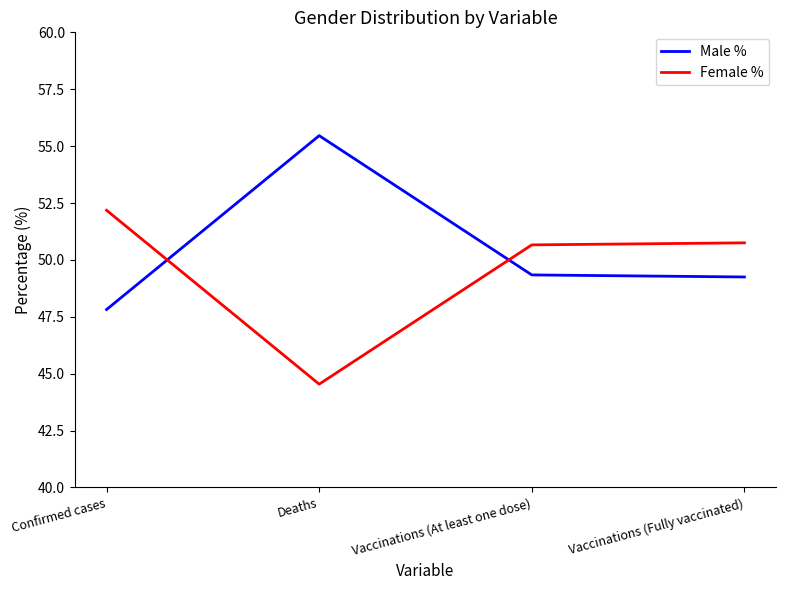

Does the chart display data point markers on the line(s)?

No